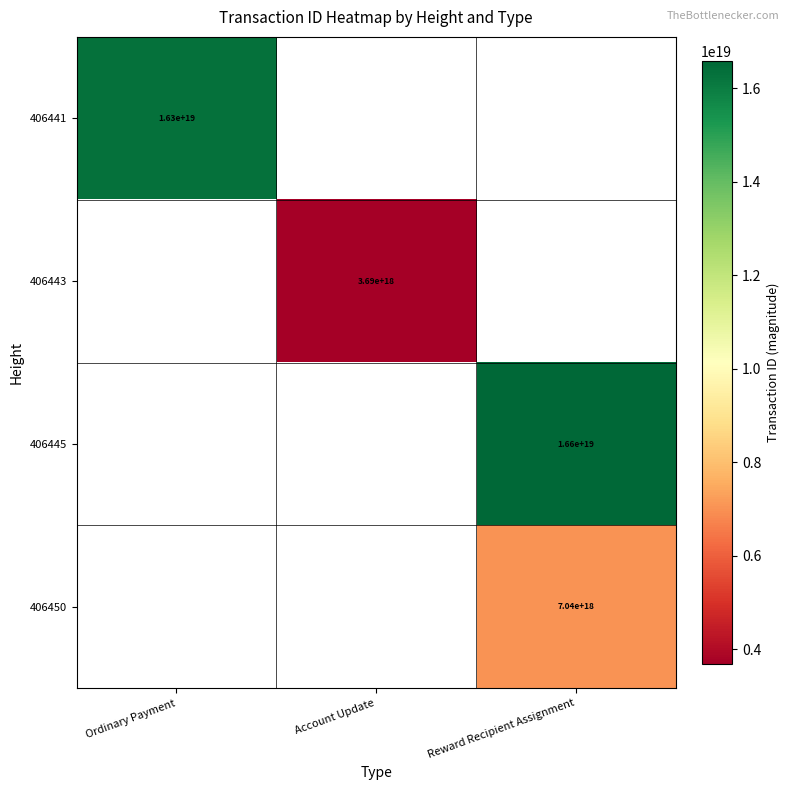

Is it true that 406443 equals 1578076383206964736 at Account Update?

False